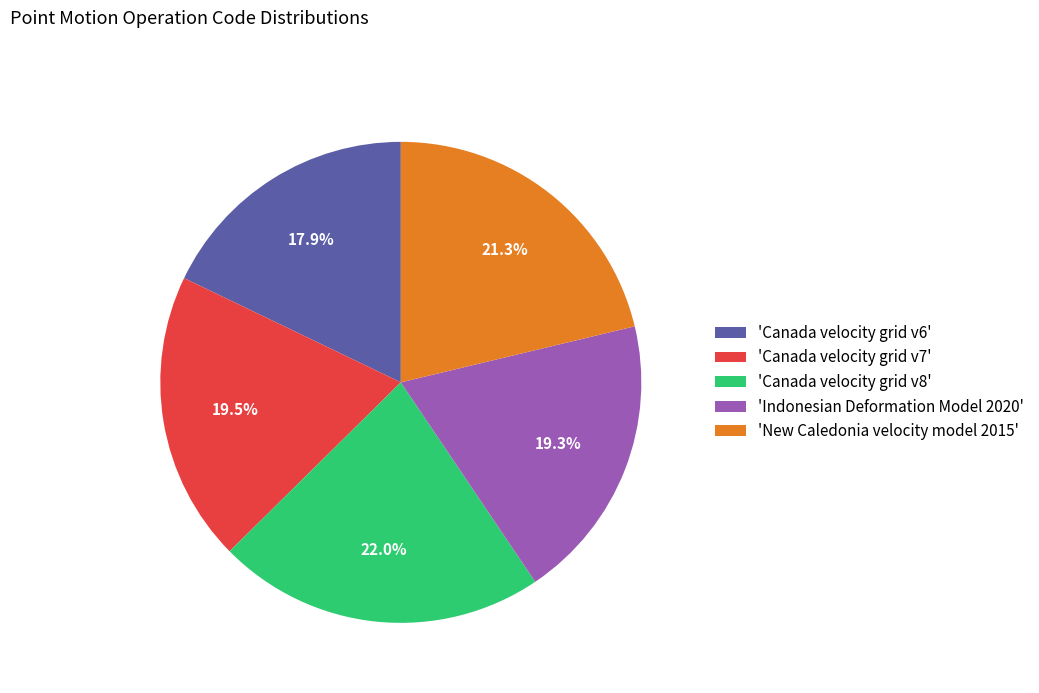

Which has a higher value, 'Canada velocity grid v8' or 'Canada velocity grid v6'?

'Canada velocity grid v8'